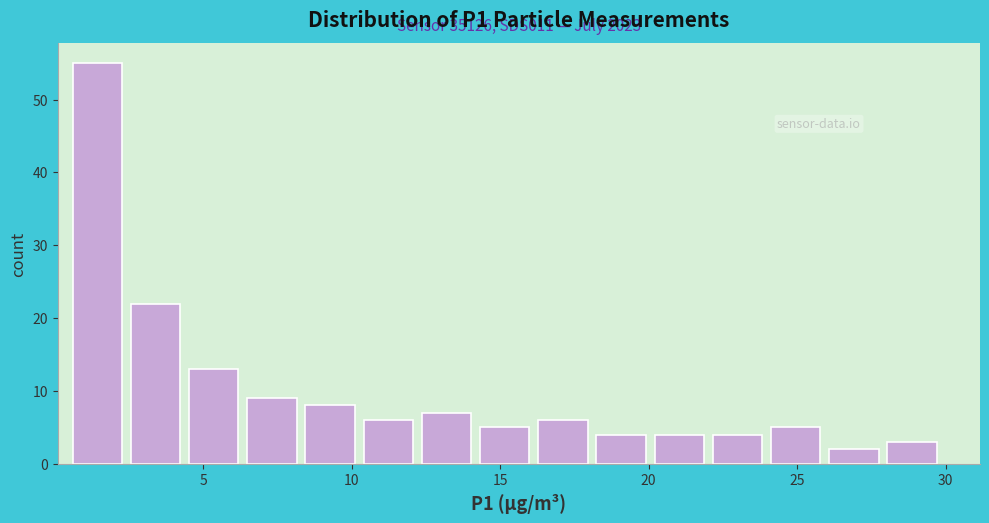

Read against the x-axis, roughly where is the centre of the tallest bar?

1.5